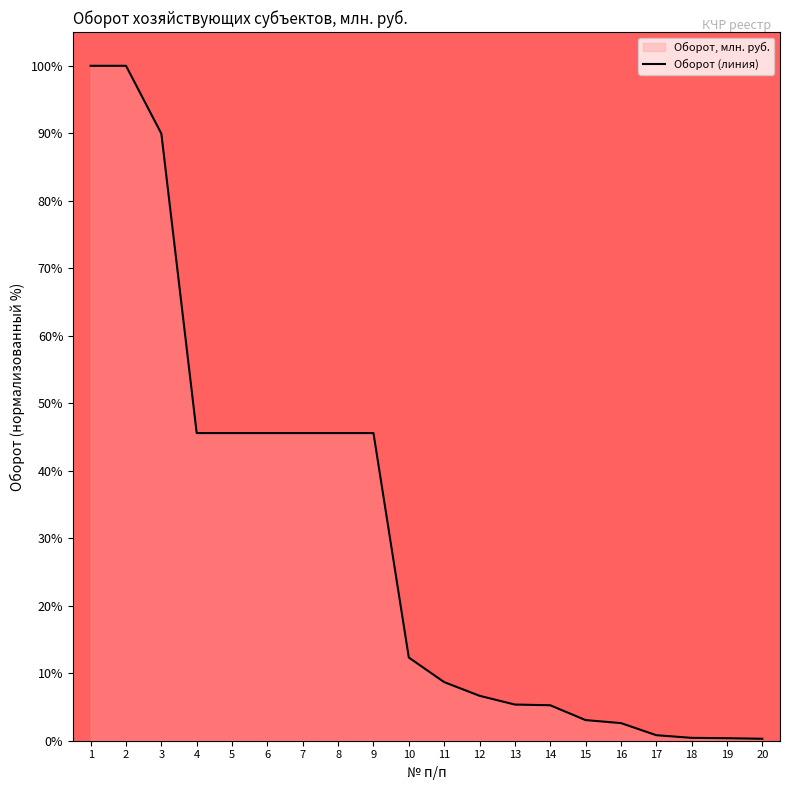

At which label does the data first exceed 12?

1